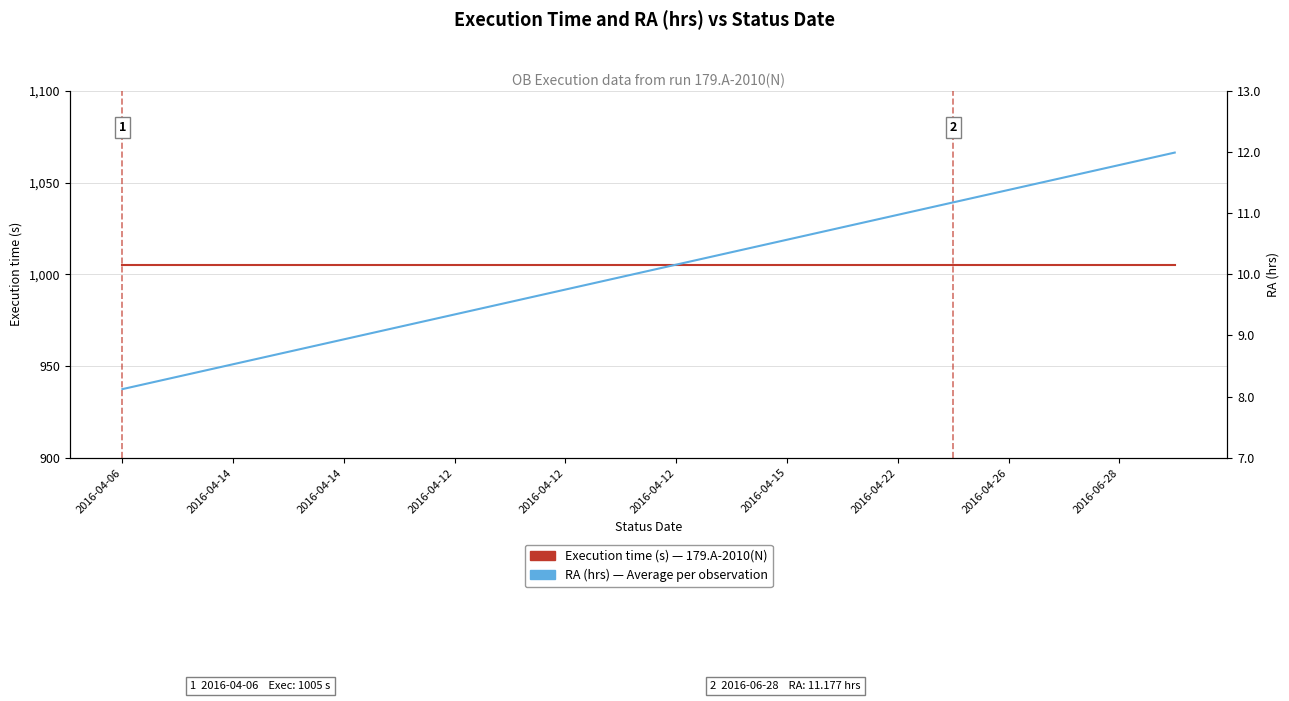

How many data points in RA (hrs) are less than 10?

10